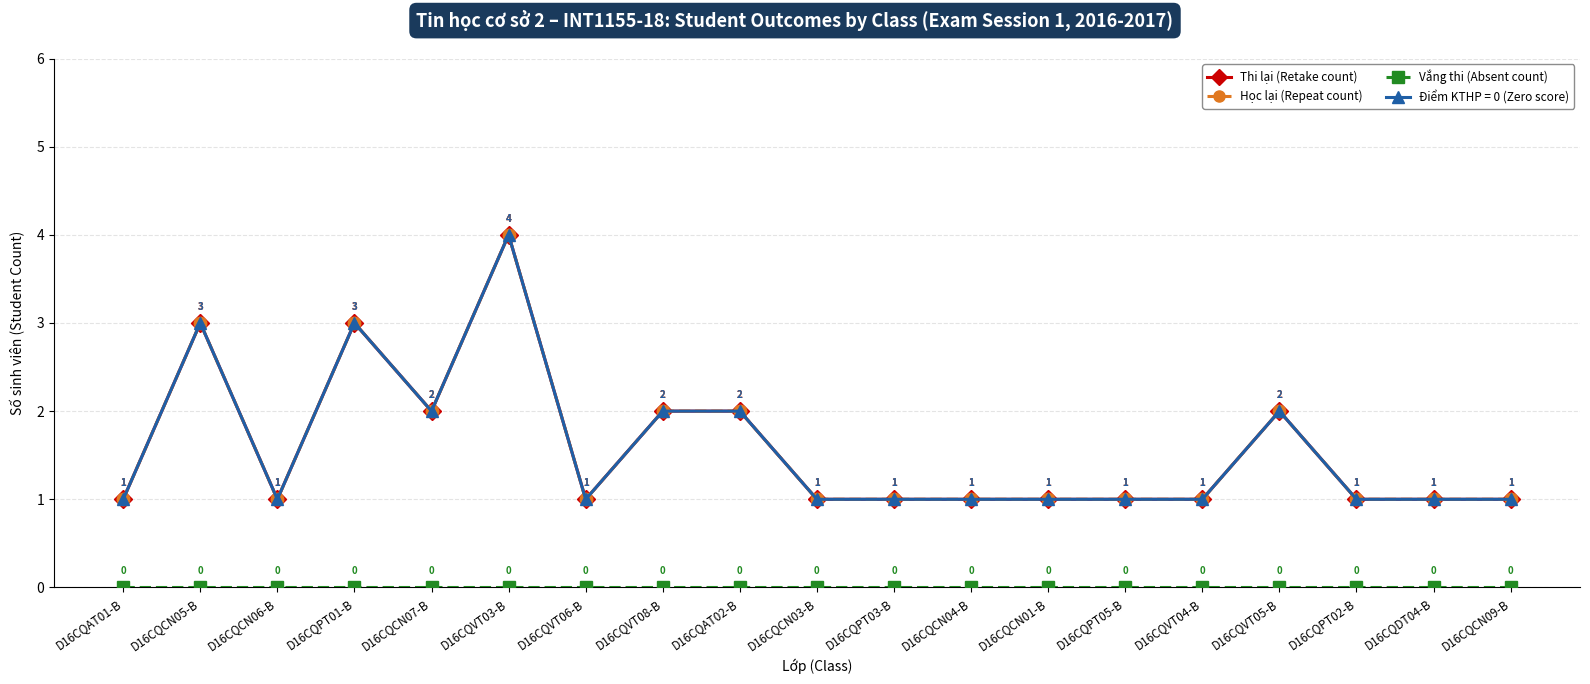

Rank the categories by Học lại (Repeat count) value from lowest to highest.

D16CQAT01-B, D16CQCN06-B, D16CQVT06-B, D16CQCN03-B, D16CQPT03-B, D16CQCN04-B, D16CQCN01-B, D16CQPT05-B, D16CQVT04-B, D16CQPT02-B, D16CQDT04-B, D16CQCN09-B, D16CQCN07-B, D16CQVT08-B, D16CQAT02-B, D16CQVT05-B, D16CQCN05-B, D16CQPT01-B, D16CQVT03-B